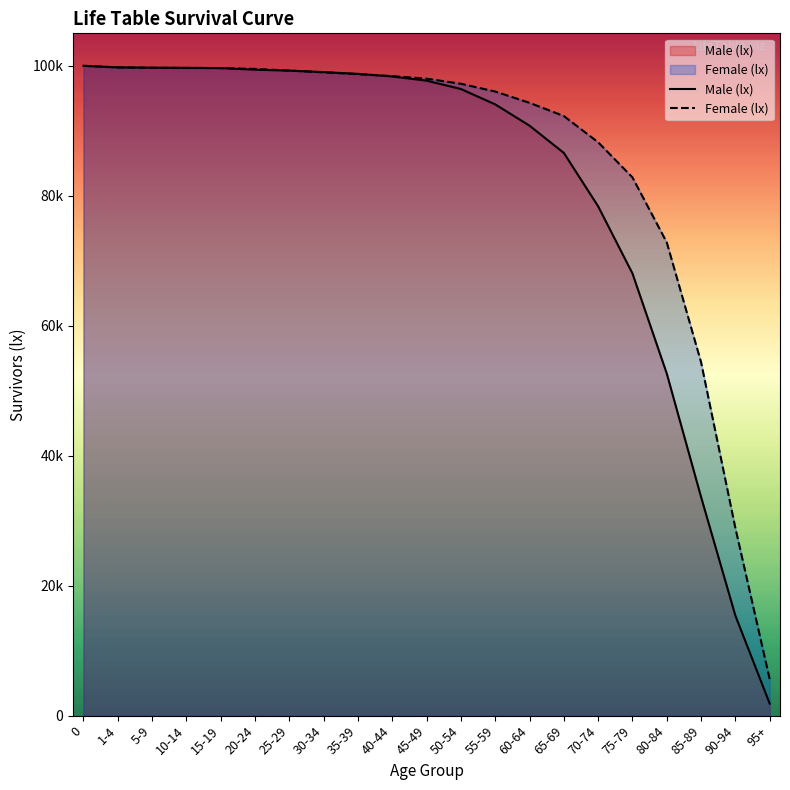

Reading right to left, extract all data points from this chart.

Male (lx): 95+=1853	90-94=15380	85-89=33641	80-84=52643	75-79=68051	70-74=78380	65-69=86598	60-64=90789	55-59=94067	50-54=96433	45-49=97715	40-44=98361	35-39=98764	30-34=99033	25-29=99261	20-24=99406	15-19=99650	10-14=99689	5-9=99716	1-4=99761	0=100000
Female (lx): 95+=5607	90-94=28854	85-89=54380	80-84=72825	75-79=82827	70-74=88234	65-69=92271	60-64=94308	55-59=96044	50-54=97240	45-49=98025	40-44=98417	35-39=98717	30-34=99000	25-29=99268	20-24=99525	15-19=99651	10-14=99672	5-9=99700	1-4=99752	0=100000